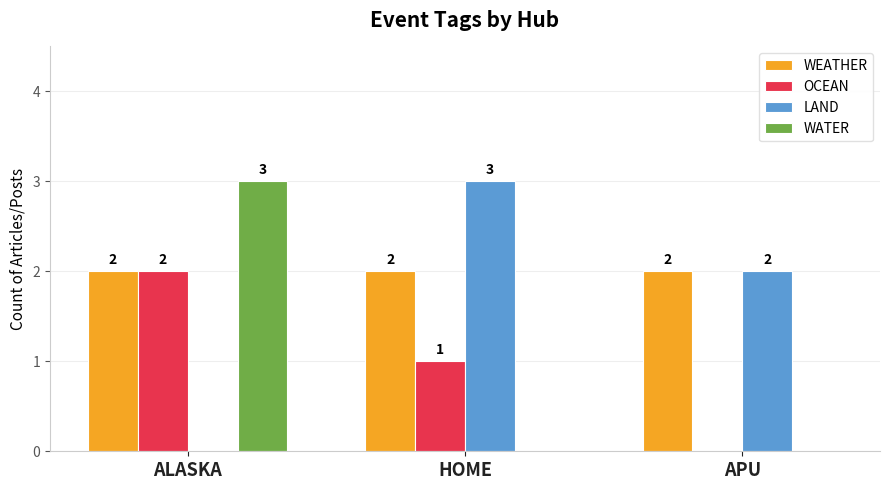

The value of OCEAN at HOME is 1. True or false?

True